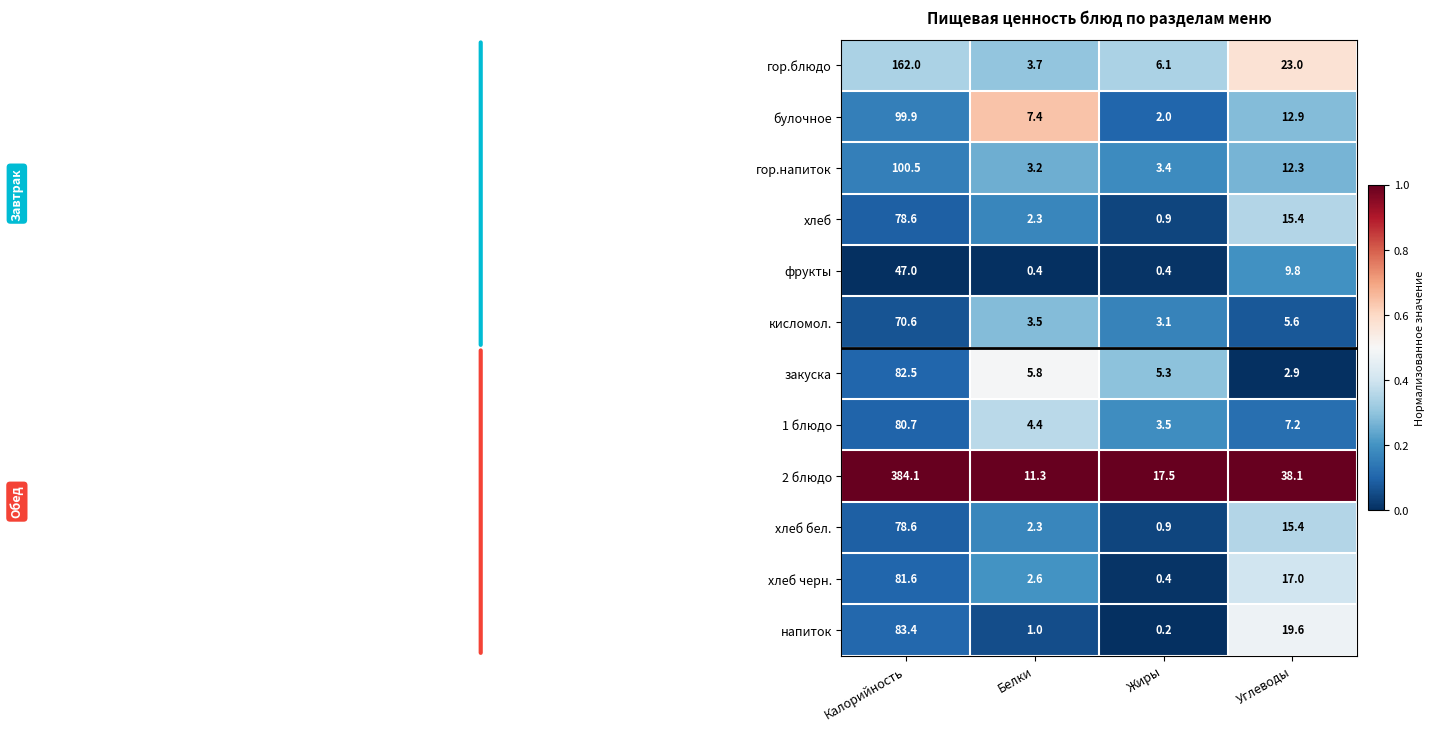

At which label is 1 блюдо closest to 42?

Углеводы